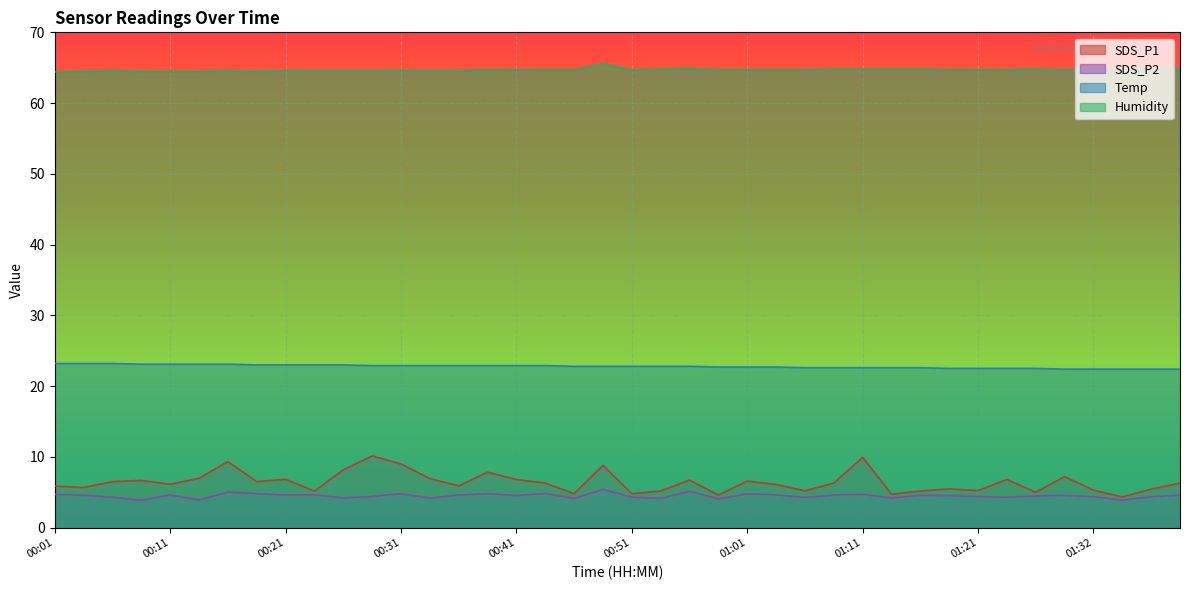

True or false: Temp and SDS_P1 cross at least once.

False